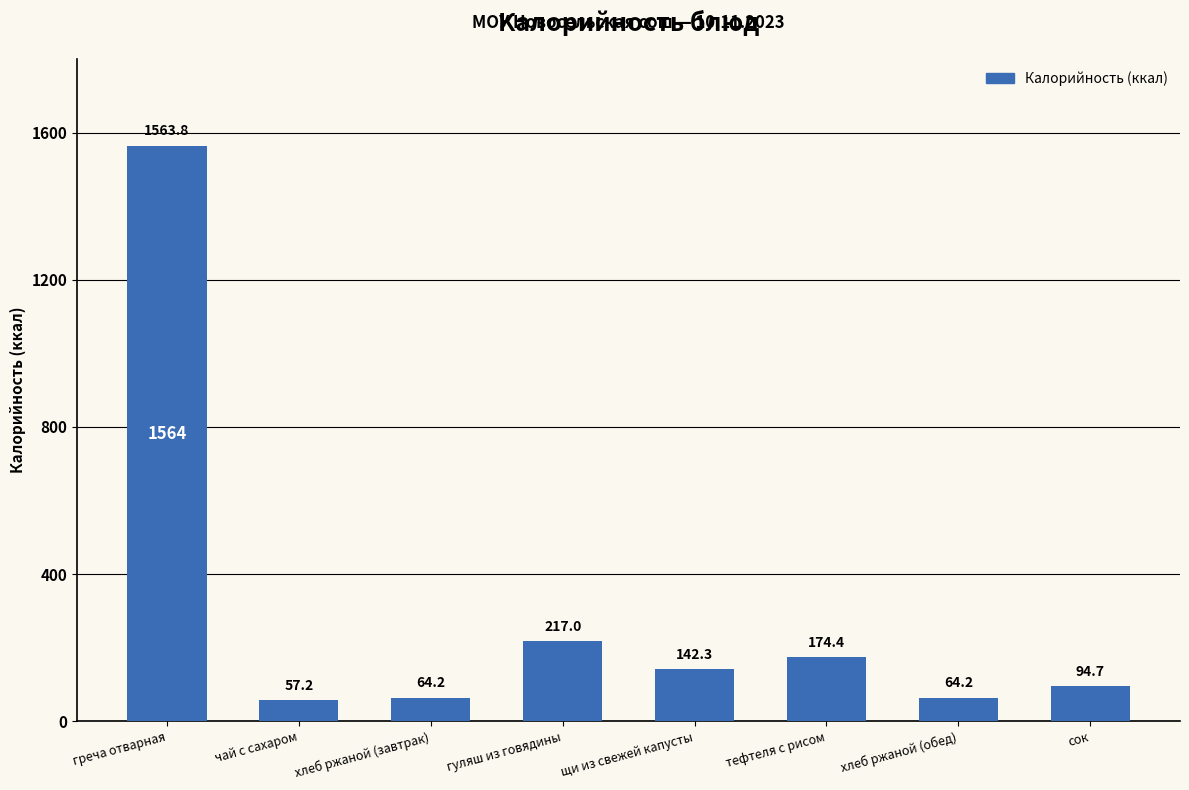

Approximately how many times larger is the value at хлеб ржаной (завтрак) compared to тефтеля с рисом?

0.4